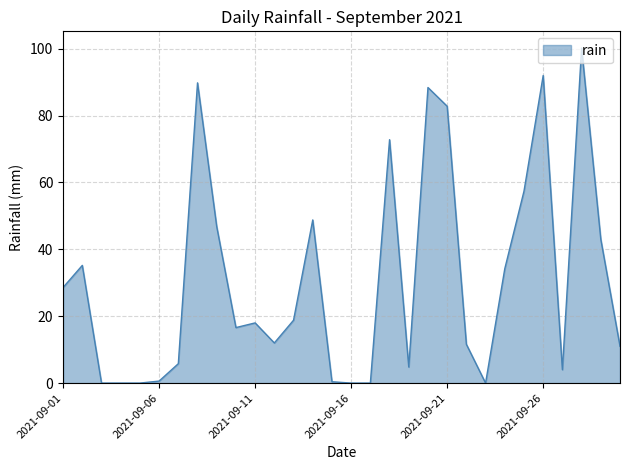

How many values are below 18?

15